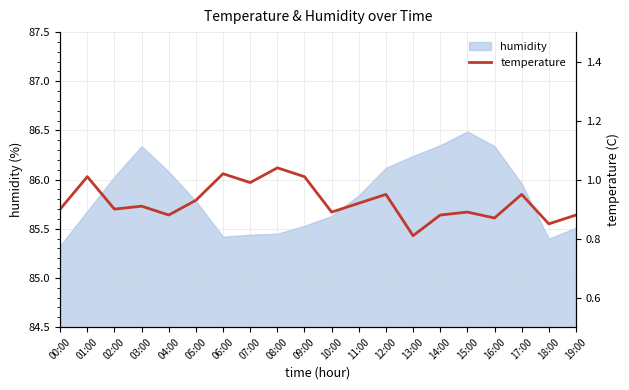

What is the greatest value displayed?

1.0